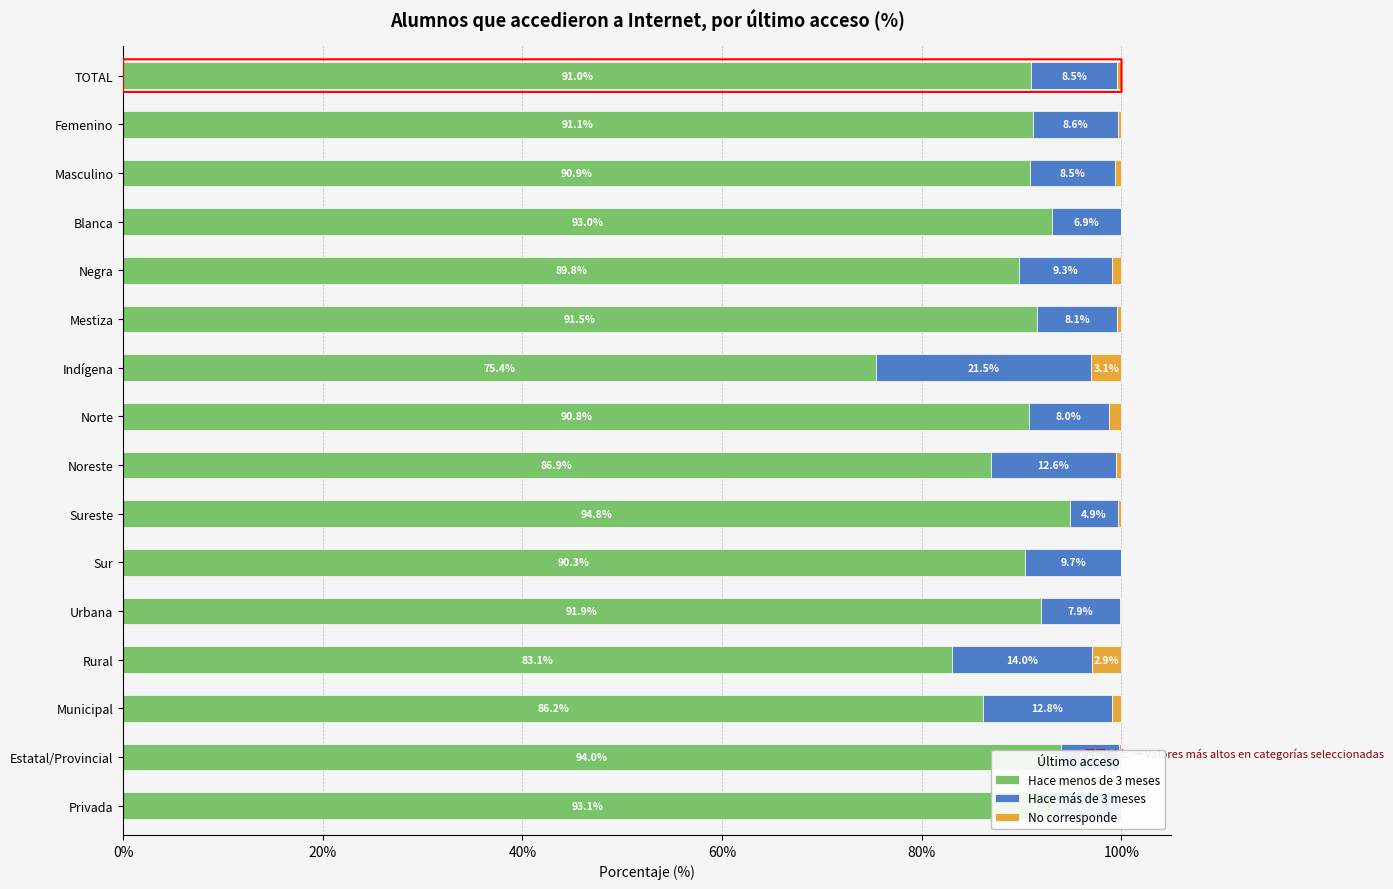

Count the number of data series in this chart.

3